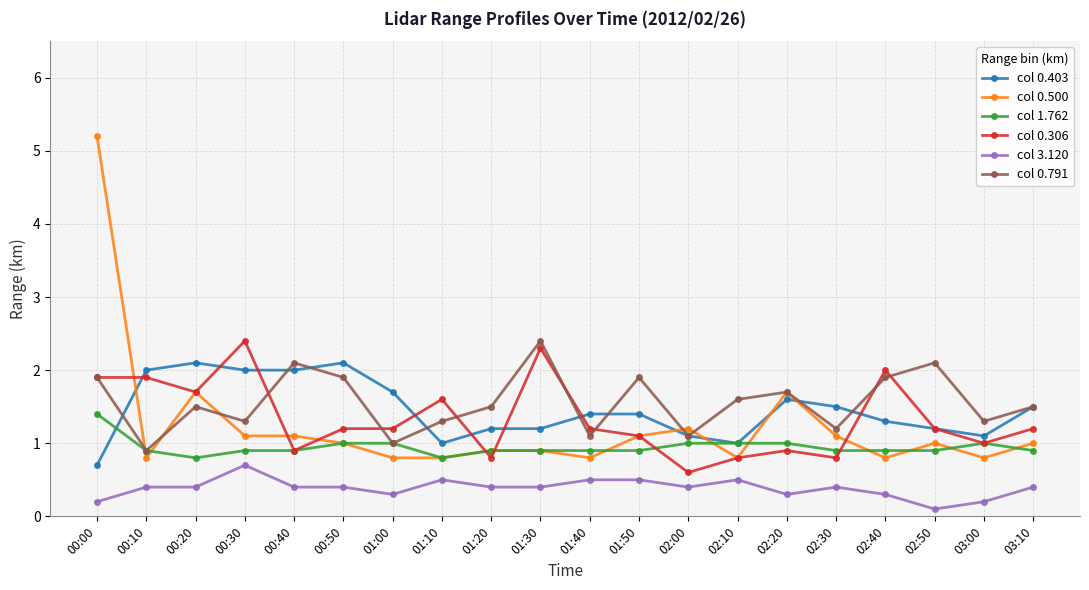

What is the value of the col 0.791 point at the 20th from the left?

1.5